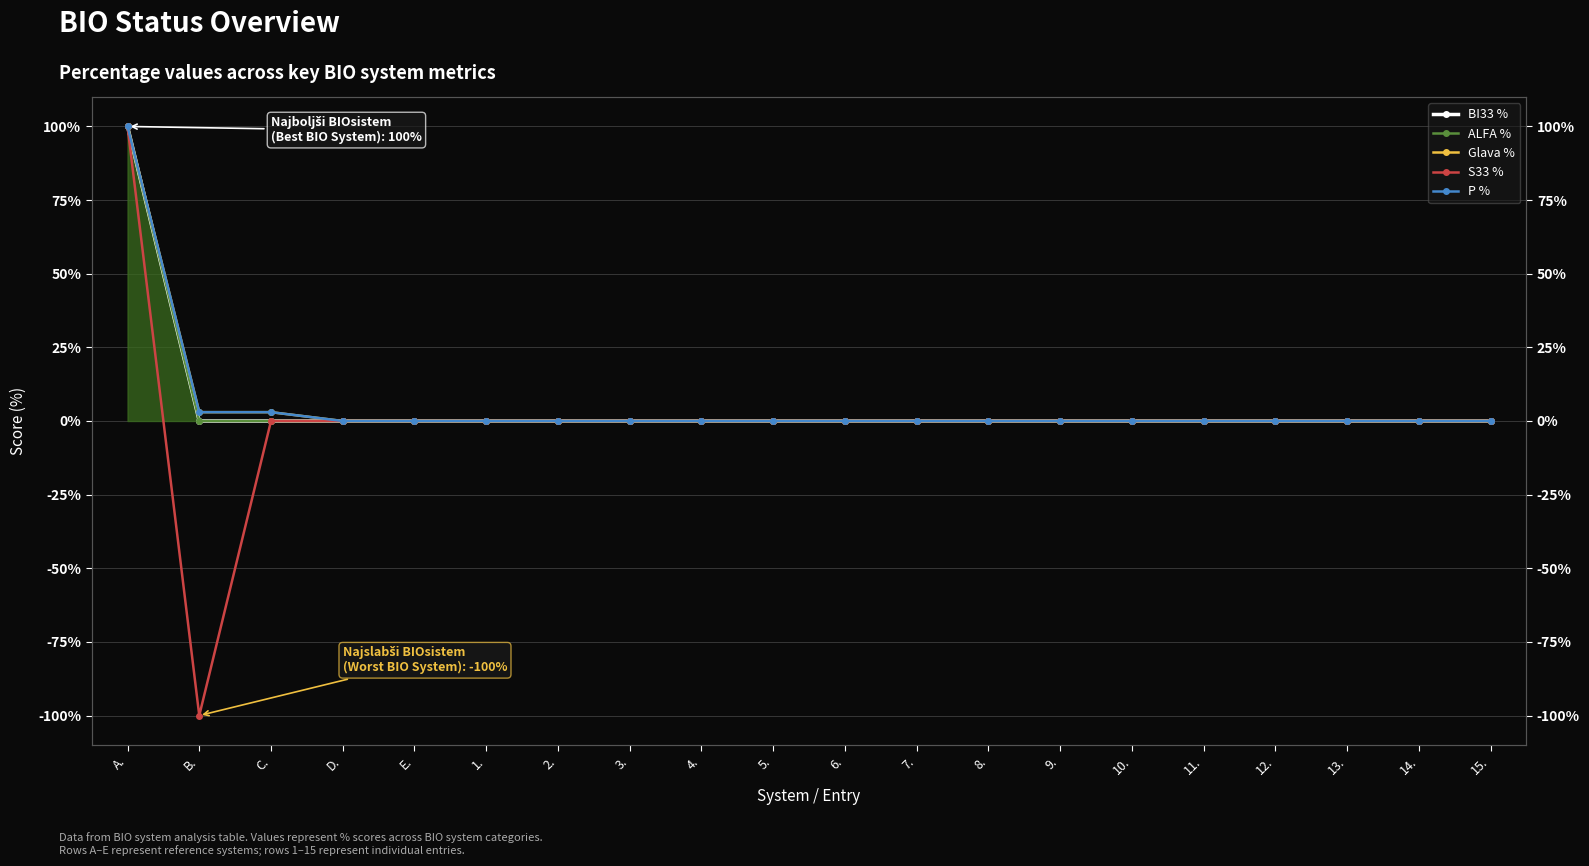

What is the difference between the maximum and minimum values in the BI33 % series?

100